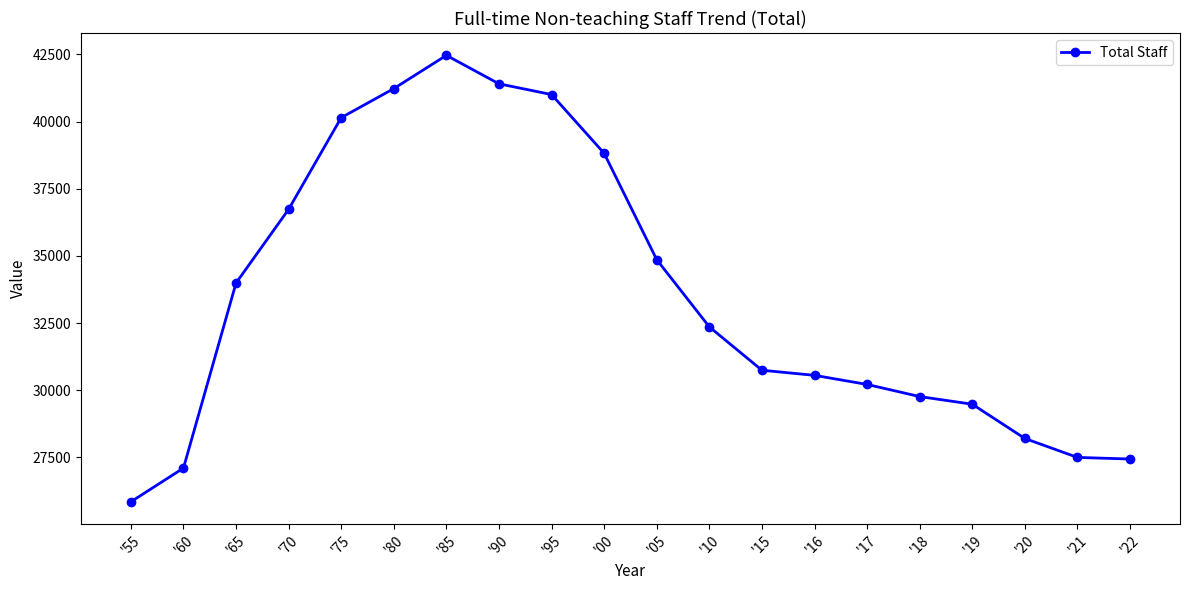

Is it true that the value at '18 is 29765?

True